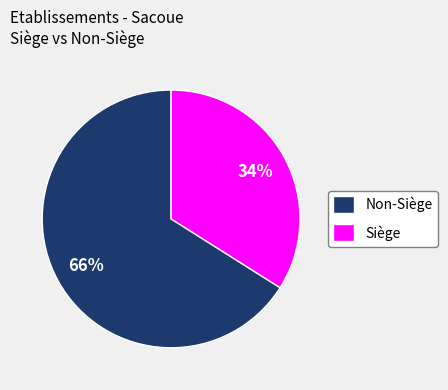

What is the largest slice in the pie chart?

Non-Siège